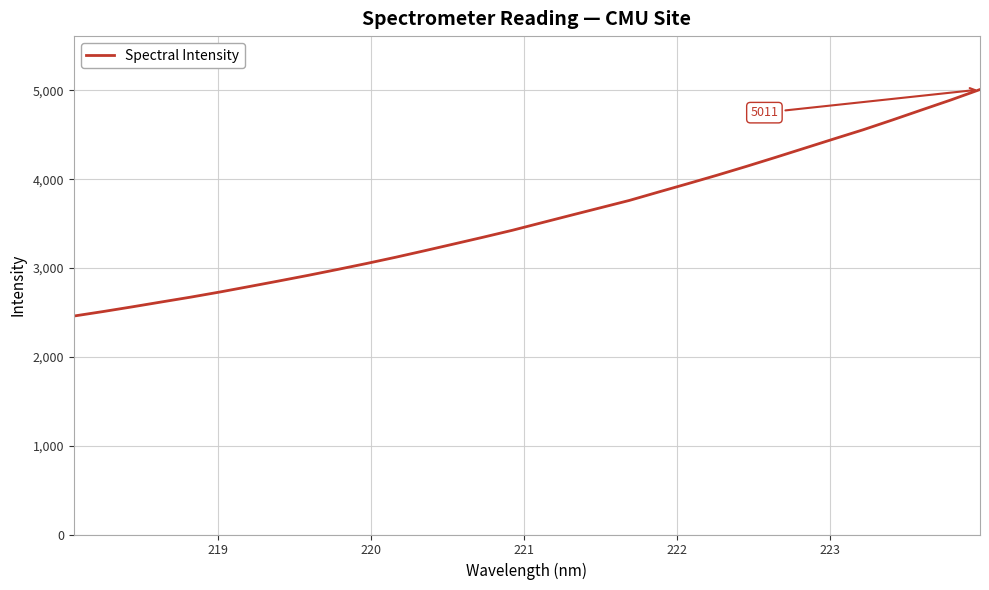

What is the greatest value displayed?

5010.8